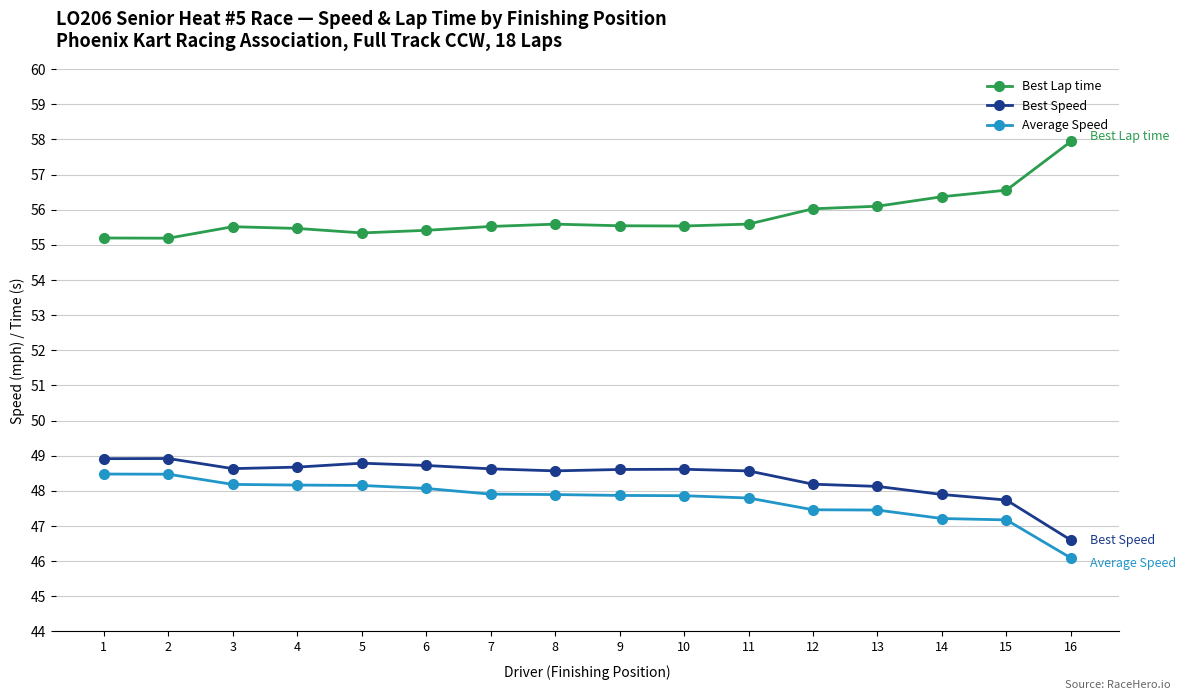

What is the value of the Best Lap time point at the 6th from the left?

55.4